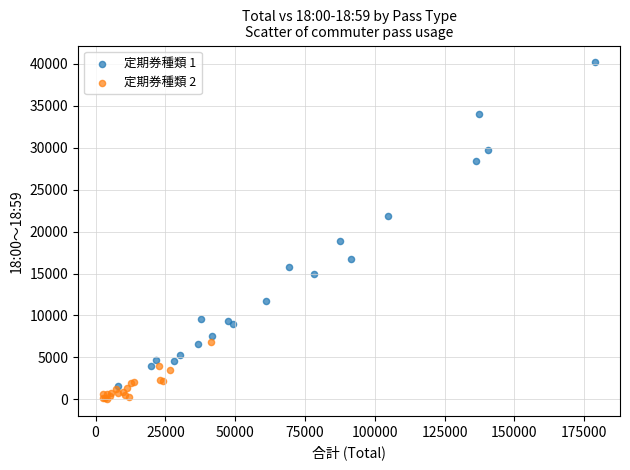

Which series contains the highest Y value?

定期券種類 1